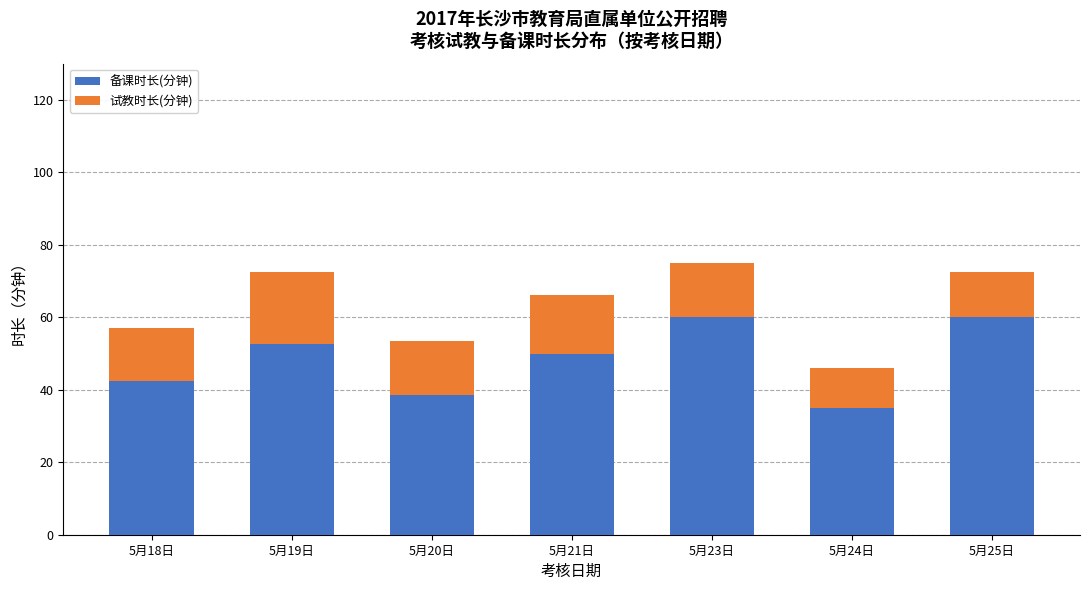

What is the difference between the second highest and minimum values in the 备课时长(分钟) series?

25.0